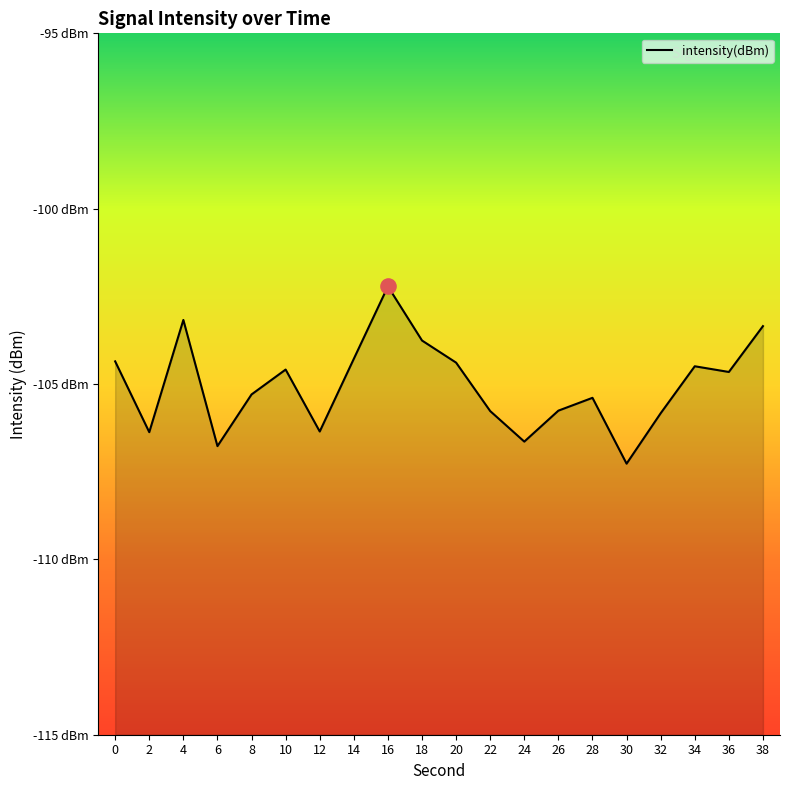

Between 32 and 20, which is larger?

20